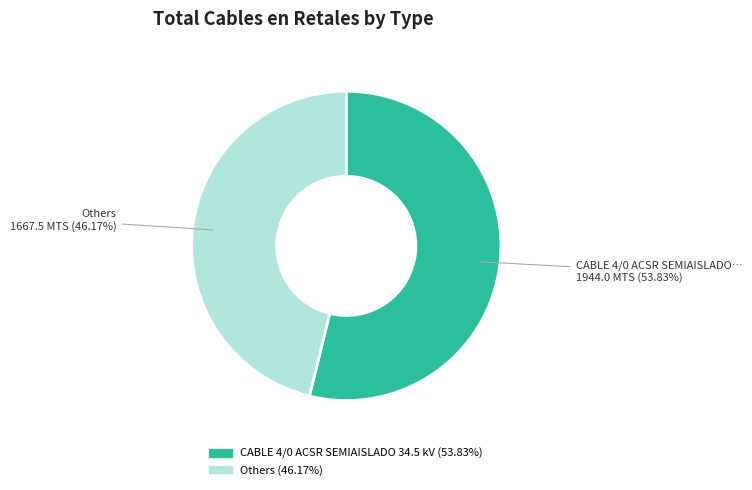

Is there any slice that represents more than half of the pie?

Yes